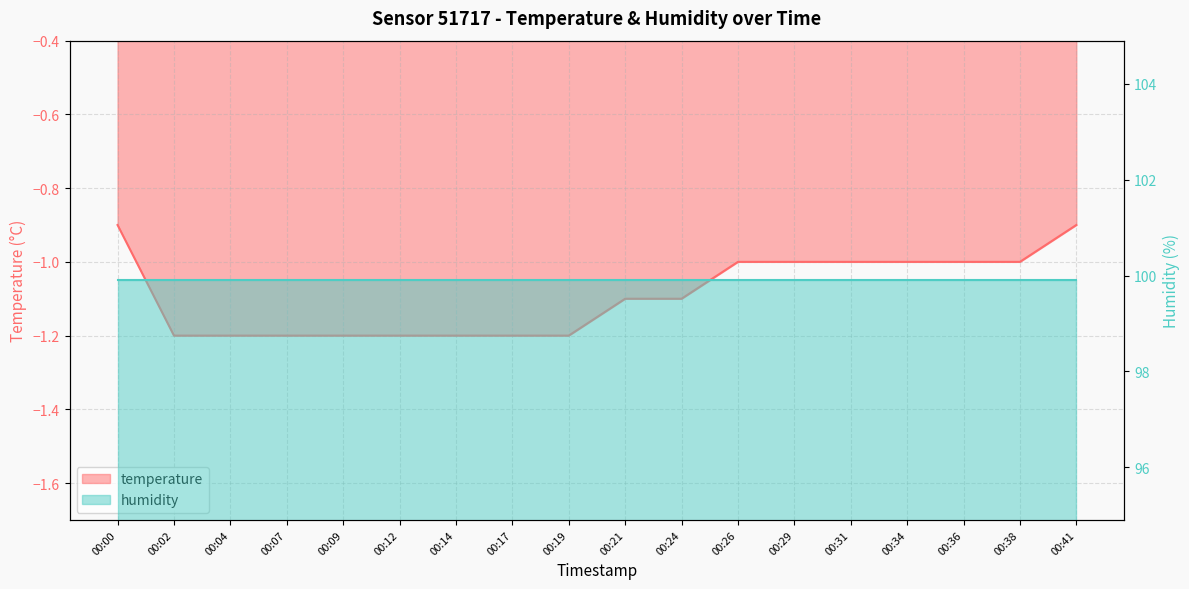

Does the chart display data point markers on the line(s)?

No